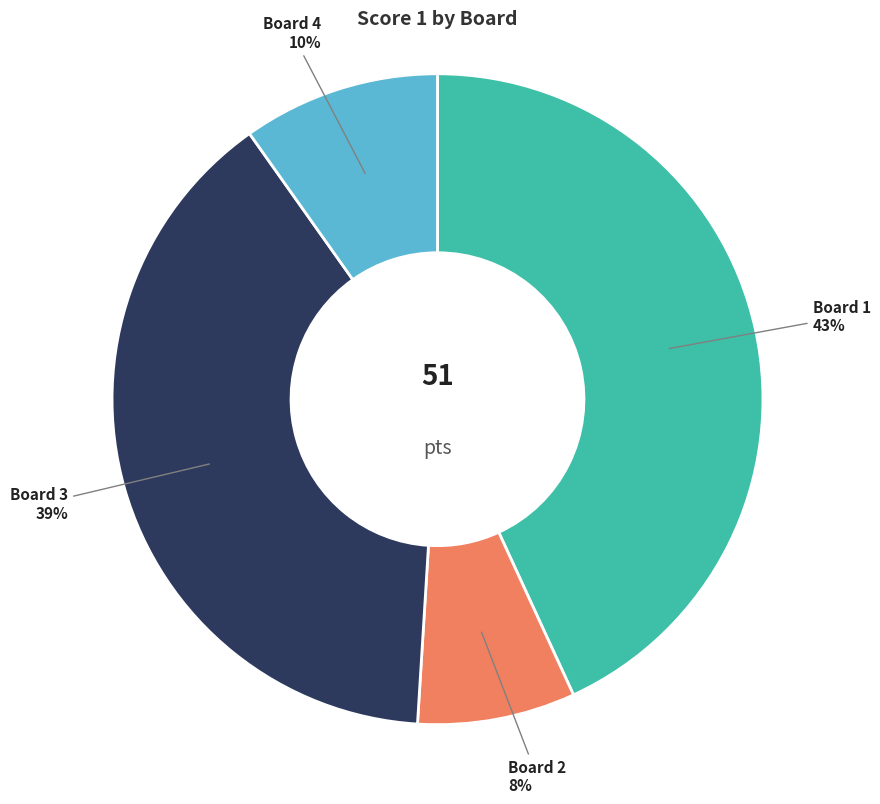

To the nearest percent, what is the difference between the largest and smallest slice percentages?

35%